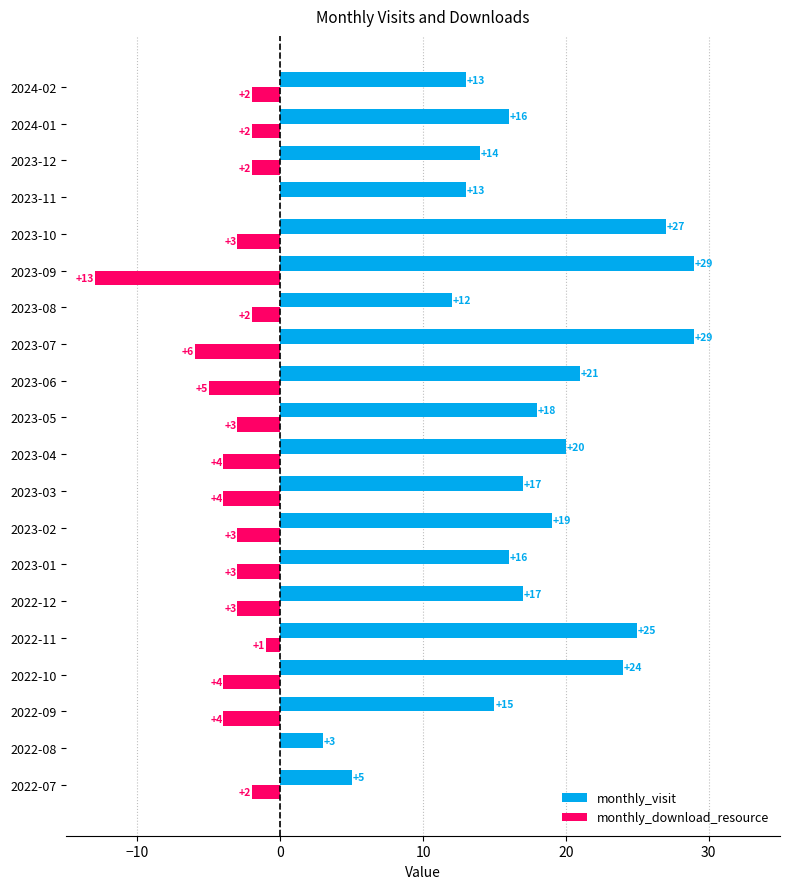

What are all the series names shown in the legend?

monthly_visit, monthly_download_resource